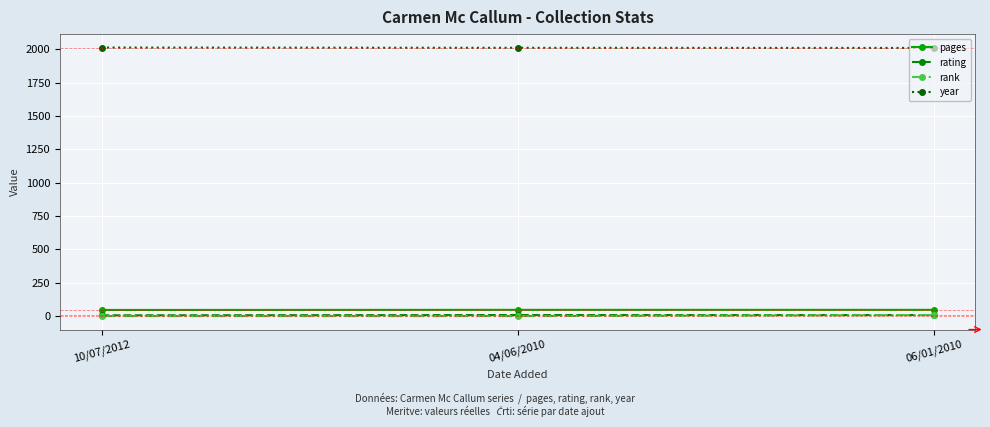

What is the label of the 1st point from the right?

06/01/2010